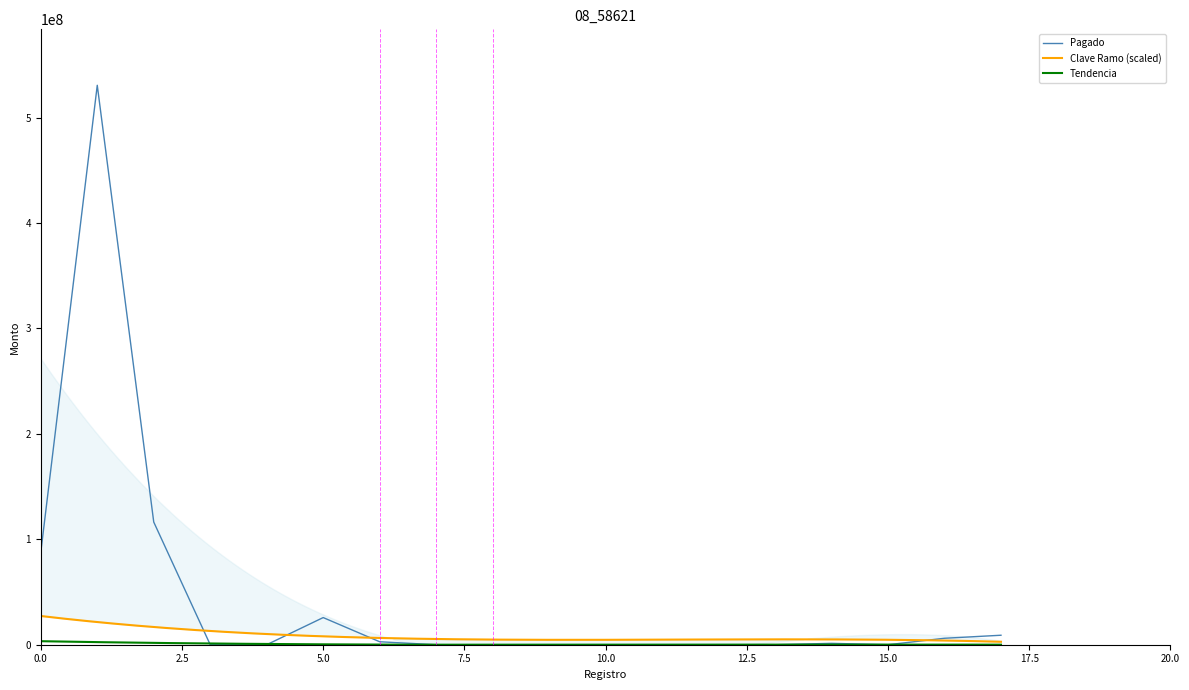

What is the change in value from 2013 to 2014?

-116357646.0